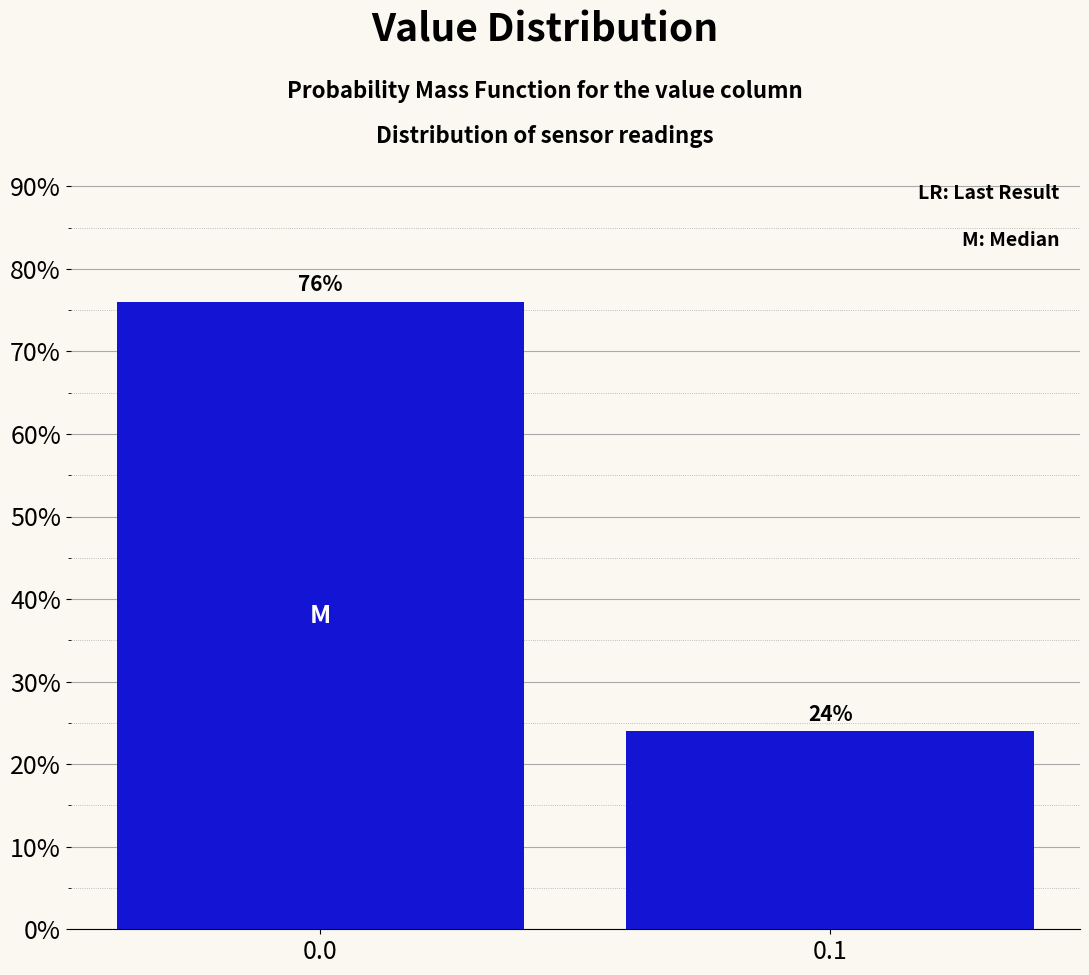

Reading left to right, transcribe all the data shown in this chart.

76	24